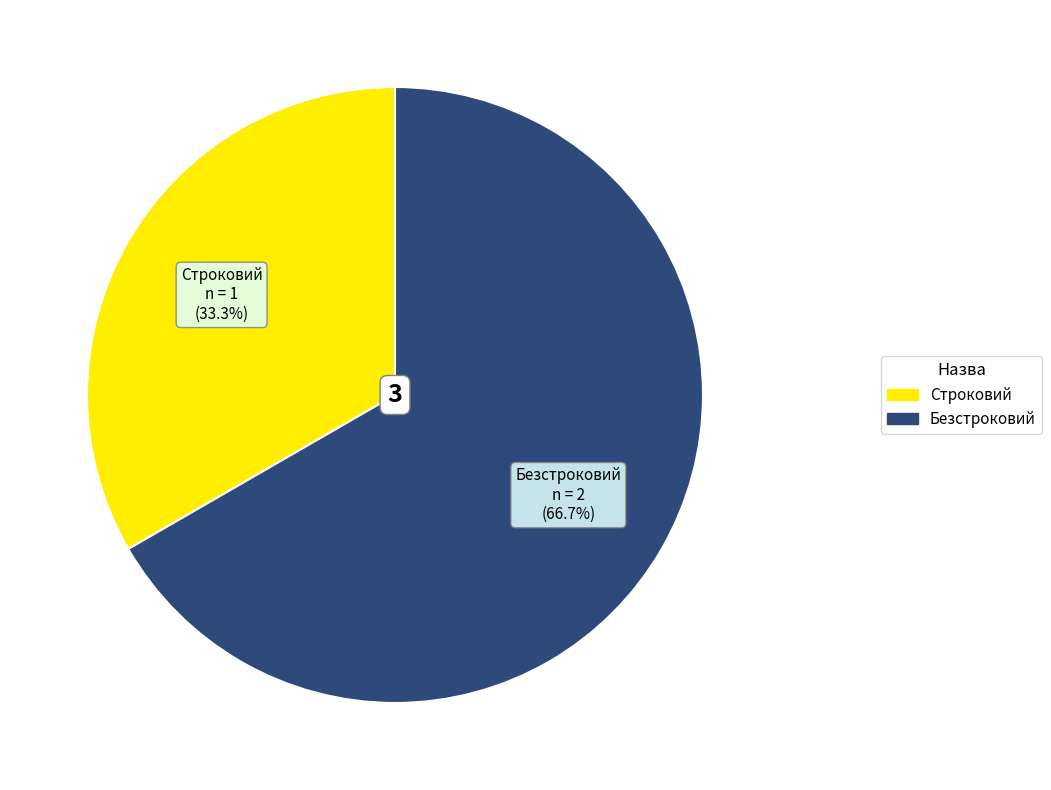

Is it true that Строковий is 33% of the pie?

True